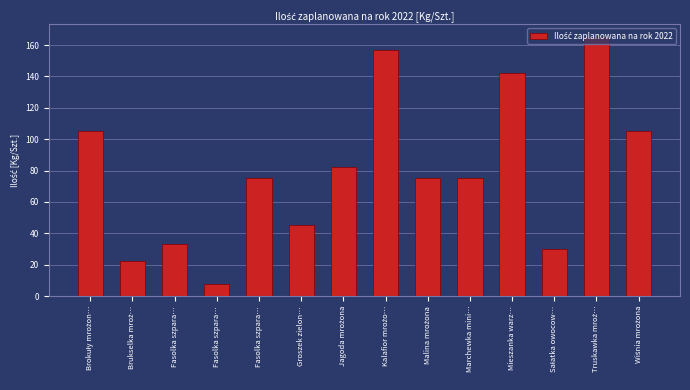

How many distinct data groups are displayed?

1